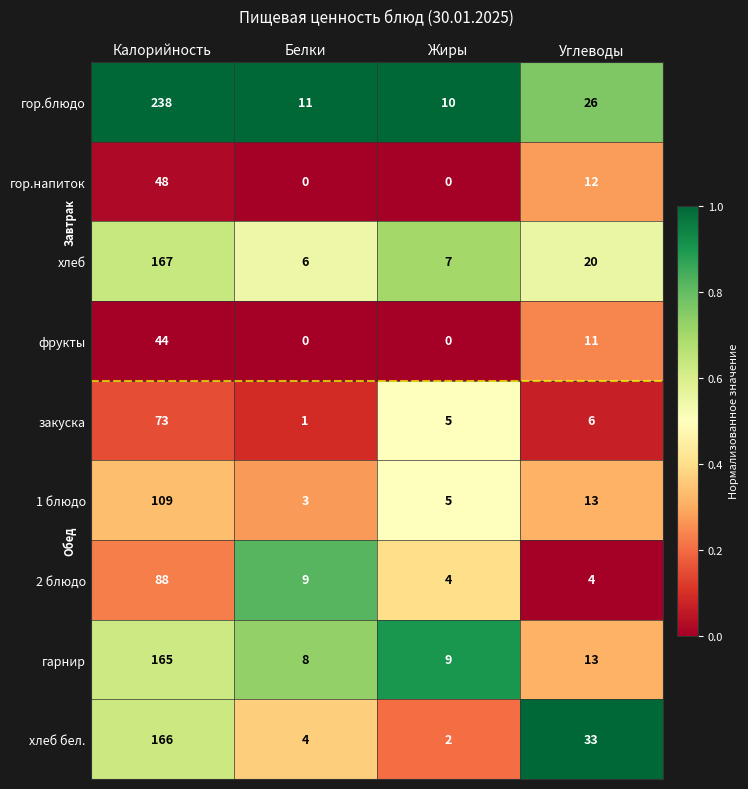

The гарнир series shows 9 at Жиры. True or false?

True